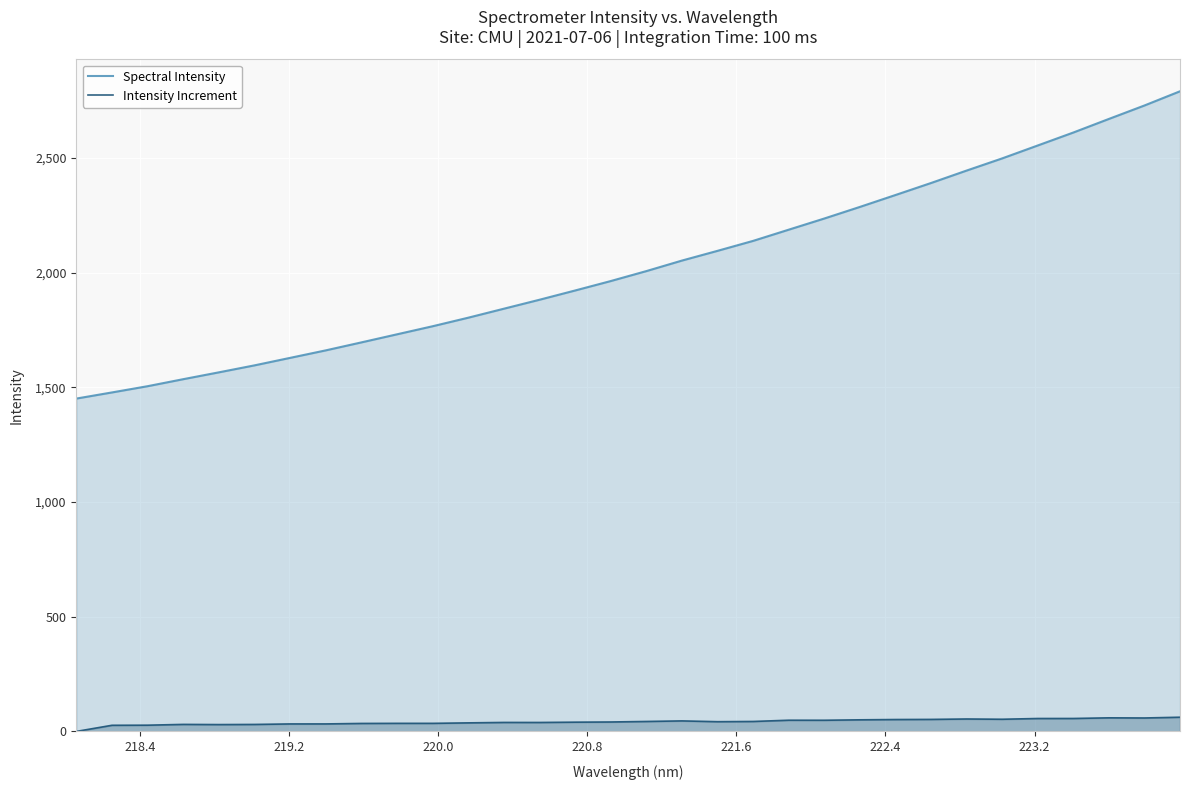

True or false: Intensity Increment and Spectral Intensity cross at least once.

False